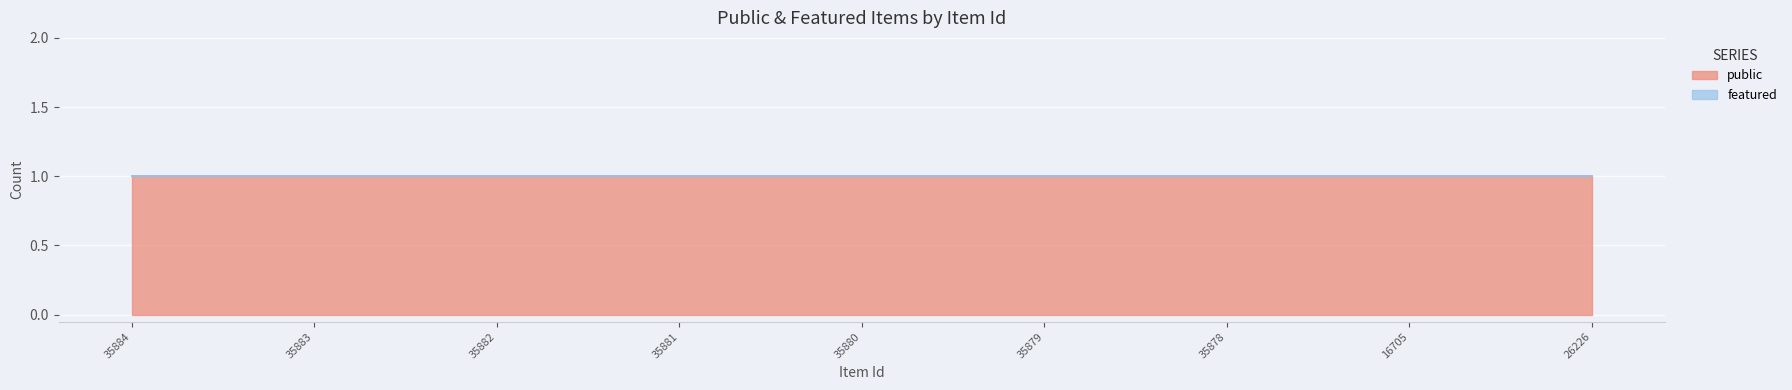

True or false: public and featured intersect in this chart.

False